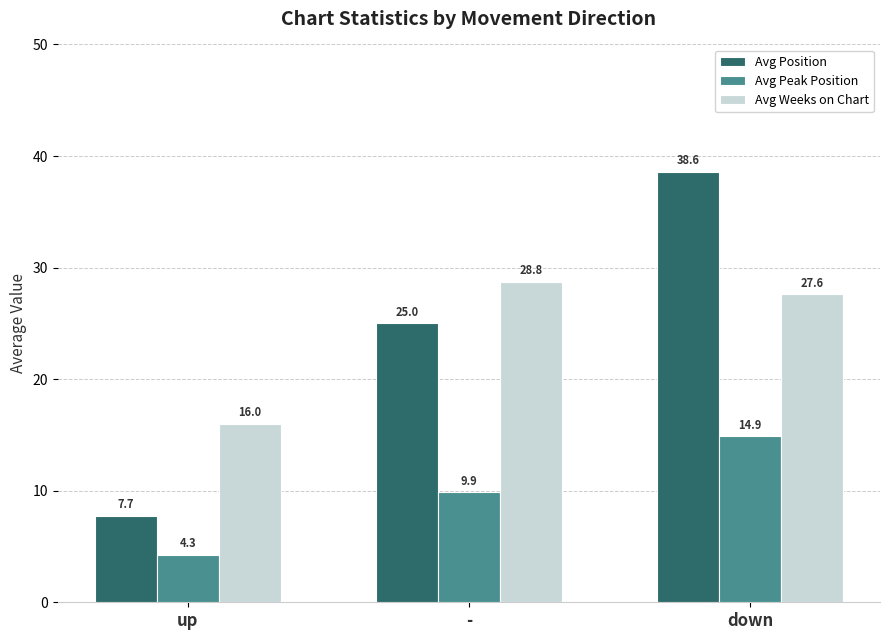

What is the value of the Avg Peak Position bar at the 3rd from the left?

14.9